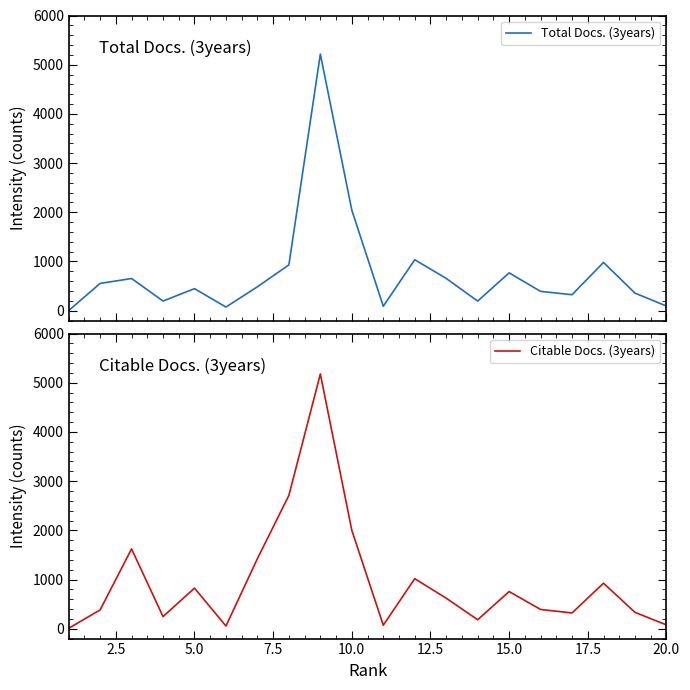

What are all the series names shown in the legend?

Total Docs. (3years), Citable Docs. (3years)